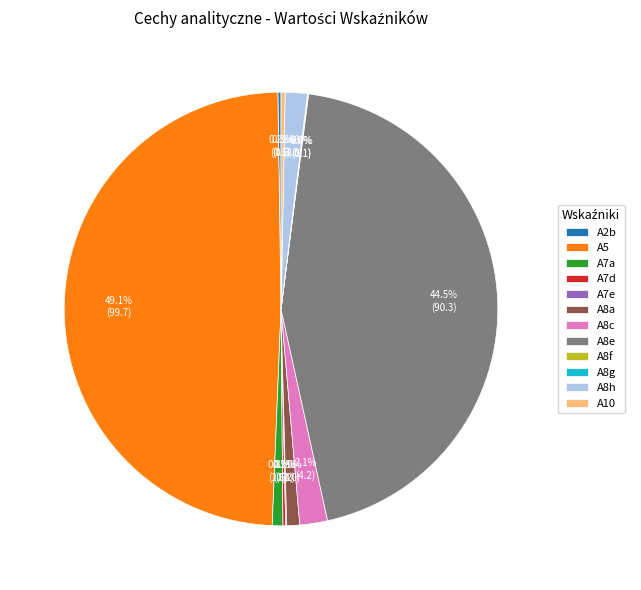

How much of the chart is everything except A5?

50.9%